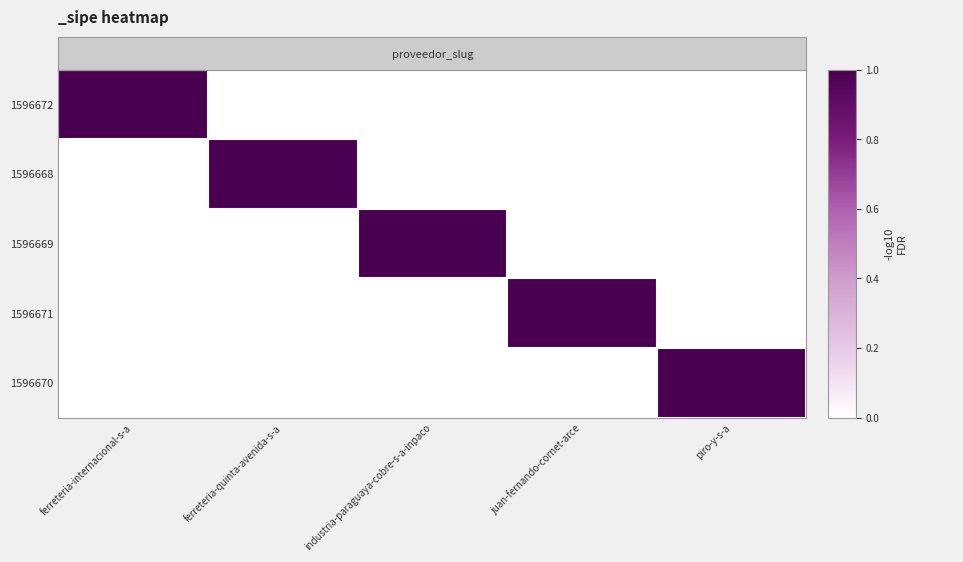

What is the total value across all series at piro-y-s-a?

1